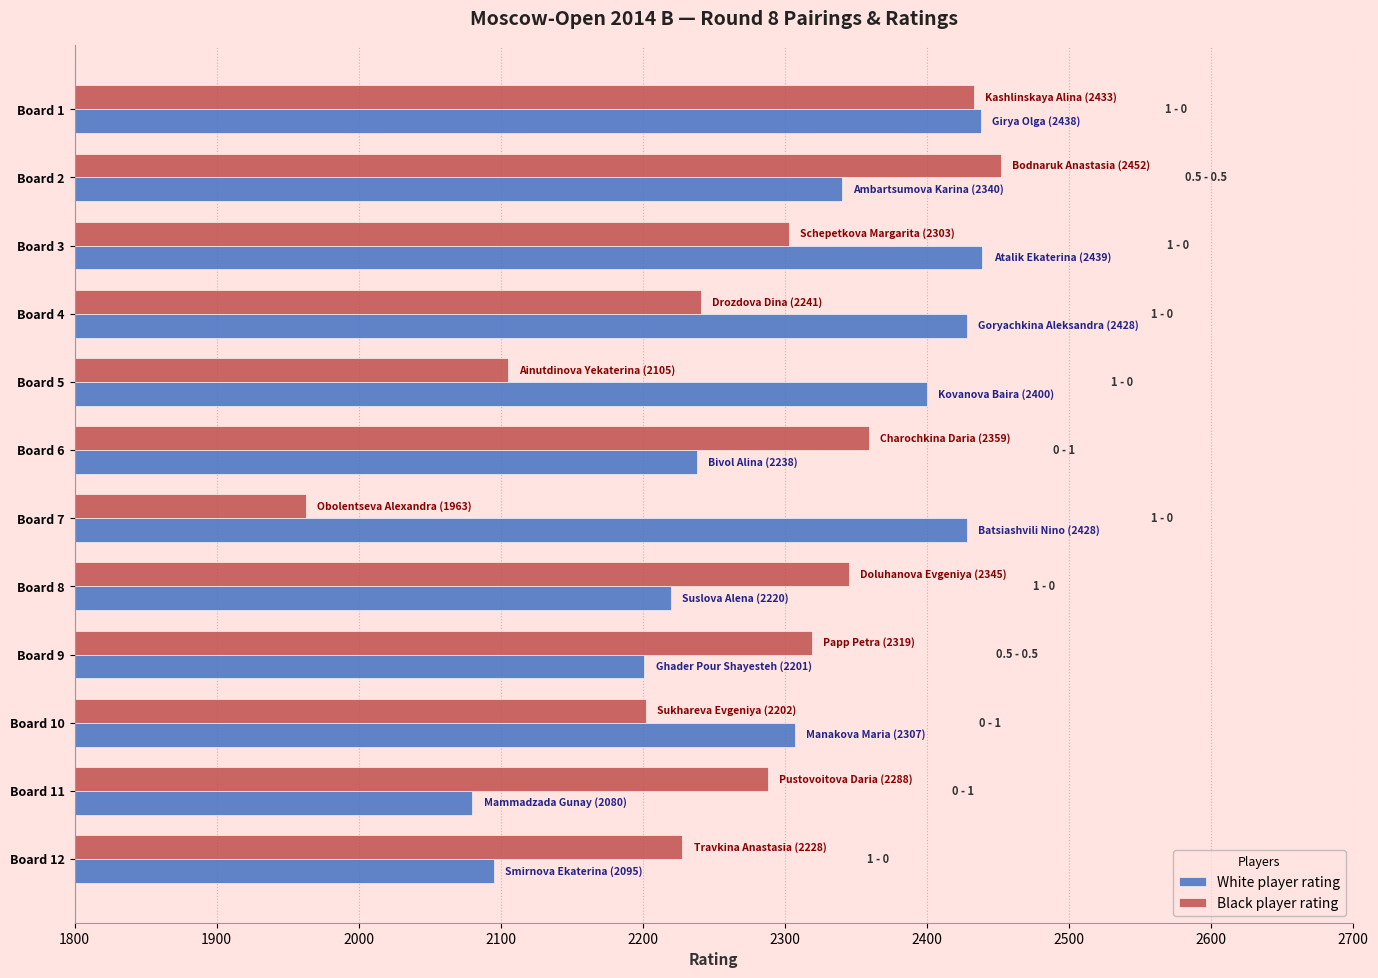

Rank the series at Board 11 from lowest to highest value.

White player rating, Black player rating